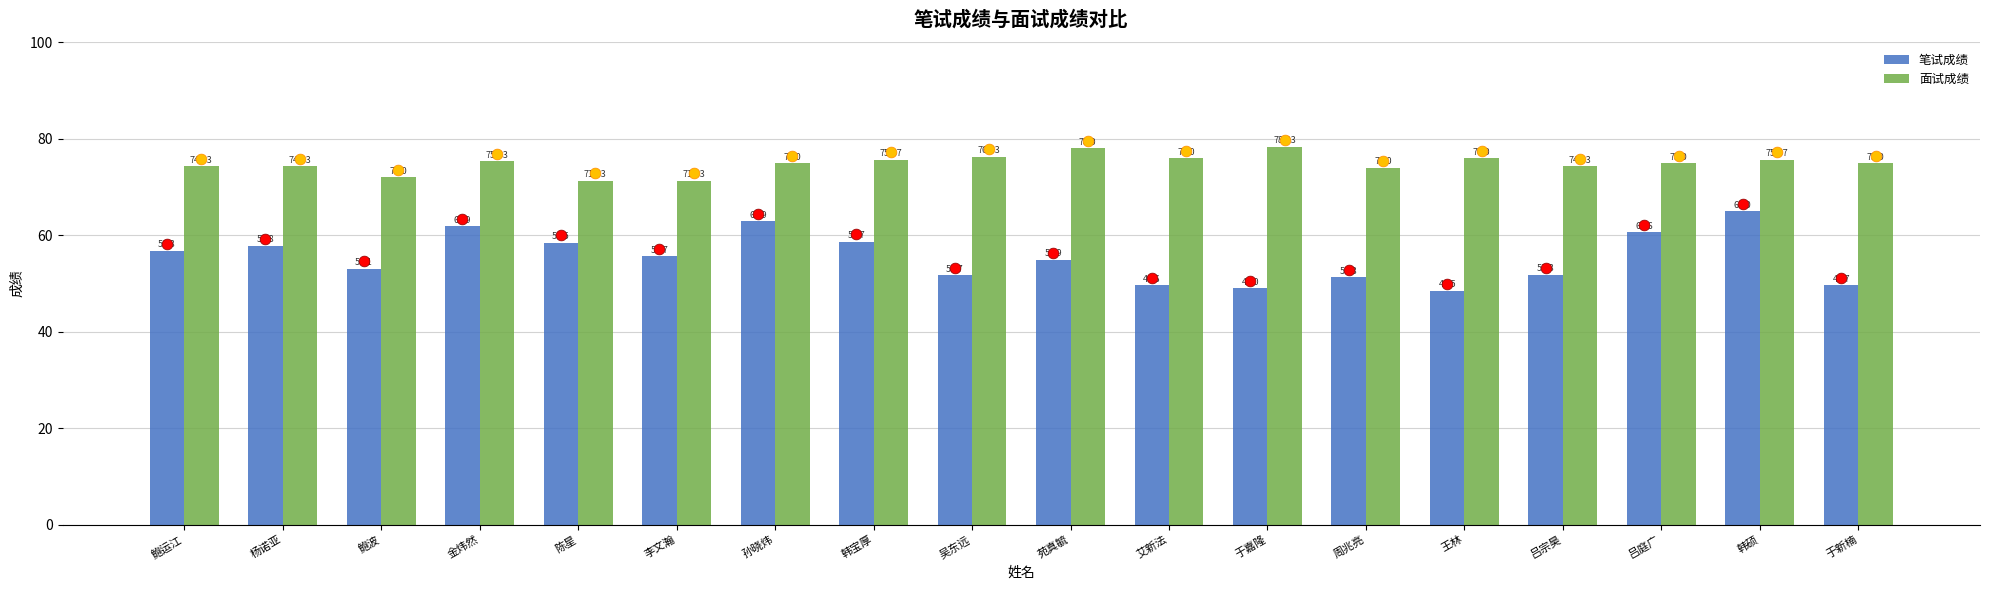

Which series has the largest total across all categories?

面试成绩